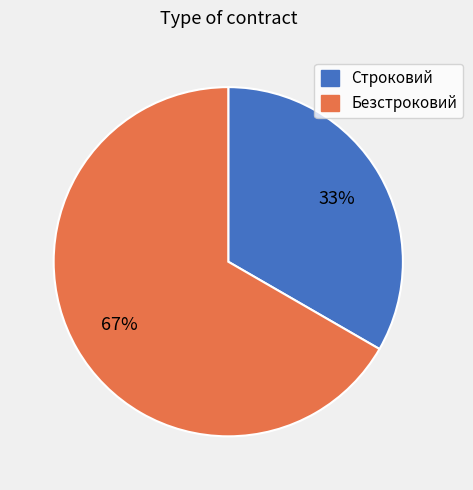

Rank the categories by value from highest to lowest.

Безстроковий, Строковий